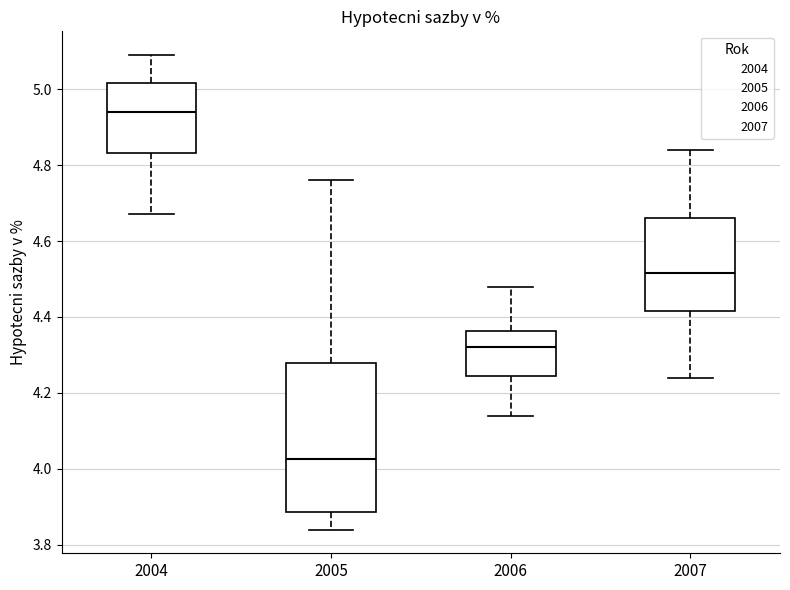

Which box's median line is the lowest?

2005